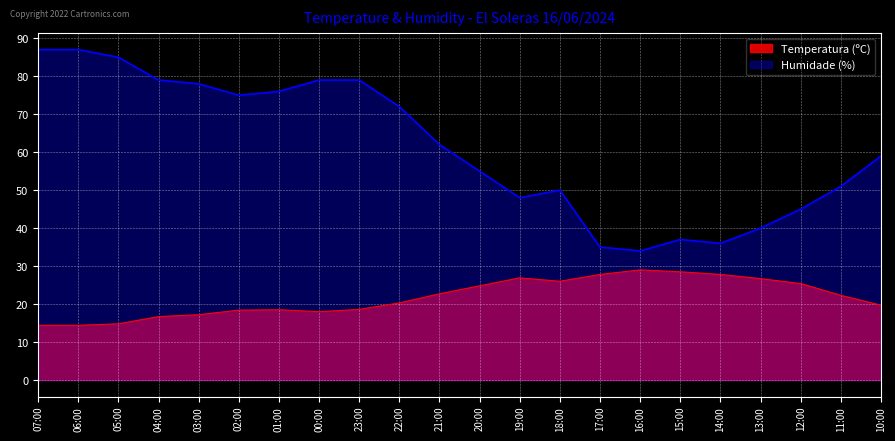

What is the minimum value shown in the chart?

14.4